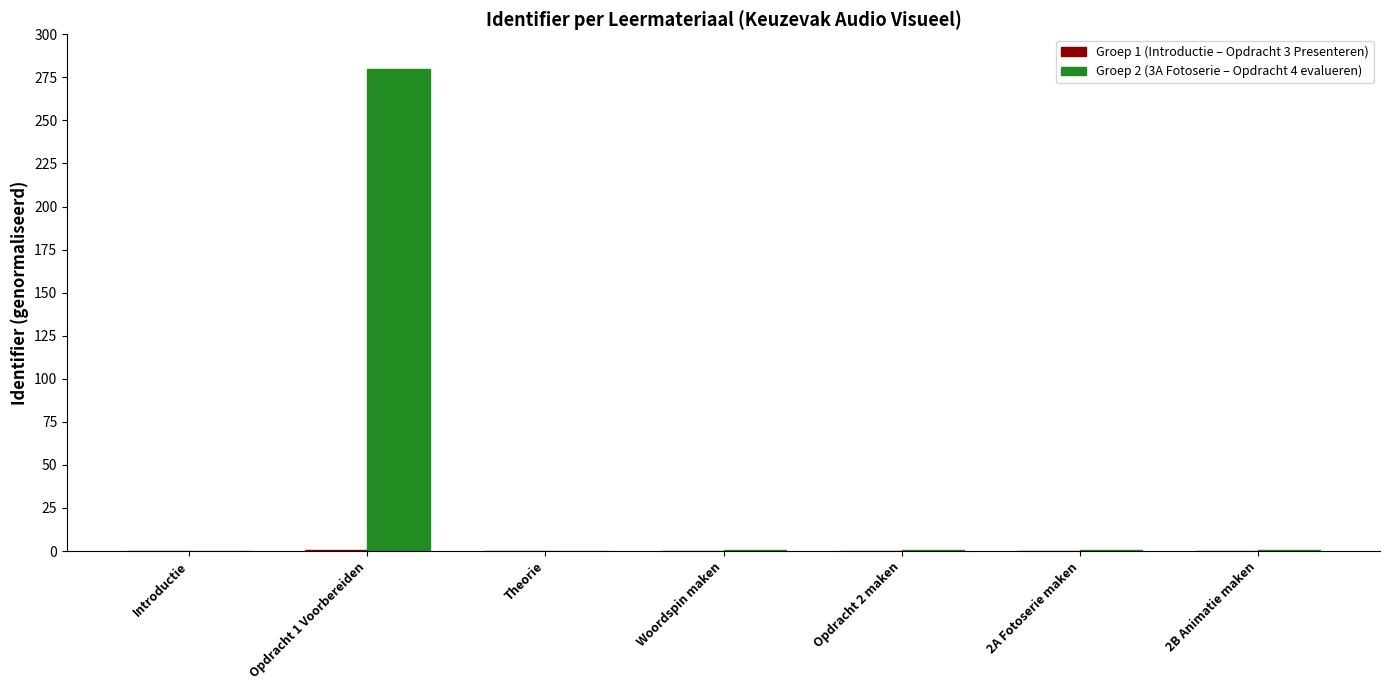

At which category is the sum across all series the highest?

Opdracht 1 Voorbereiden